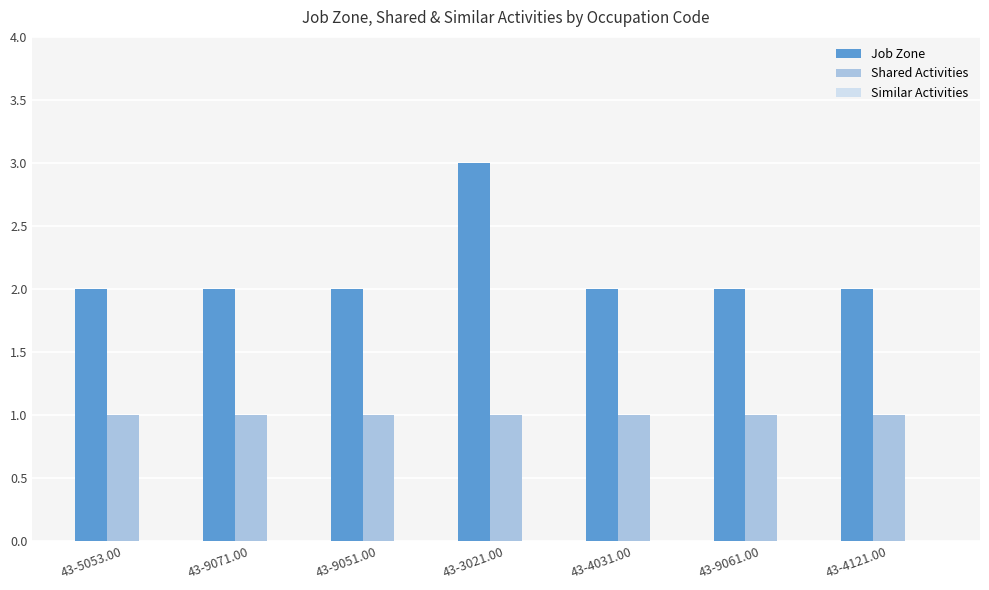

The Job Zone series shows 2 at 43-9051.00. True or false?

True